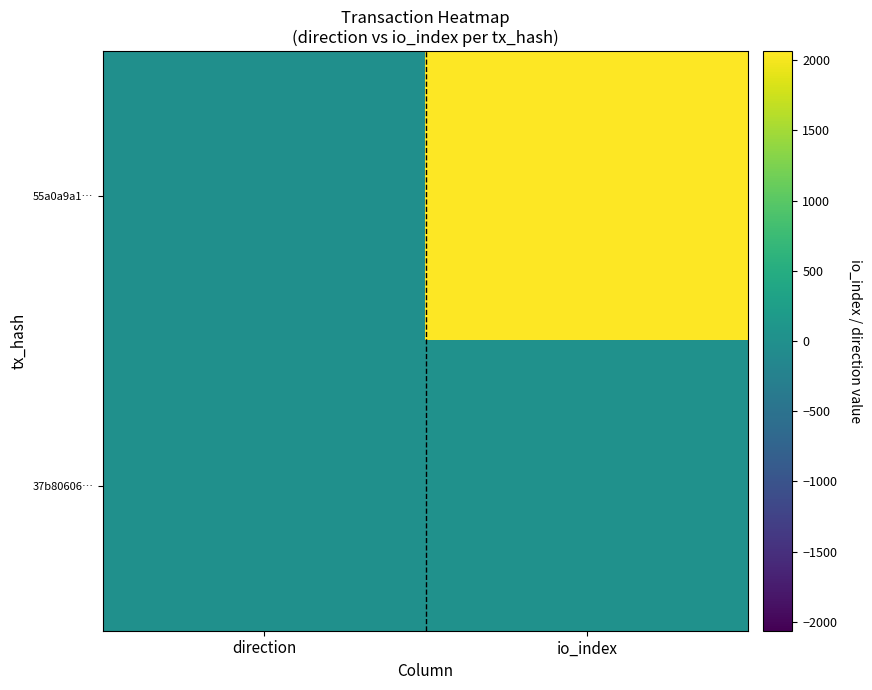

Which series has the largest range (max minus min)?

55a0a9a1…